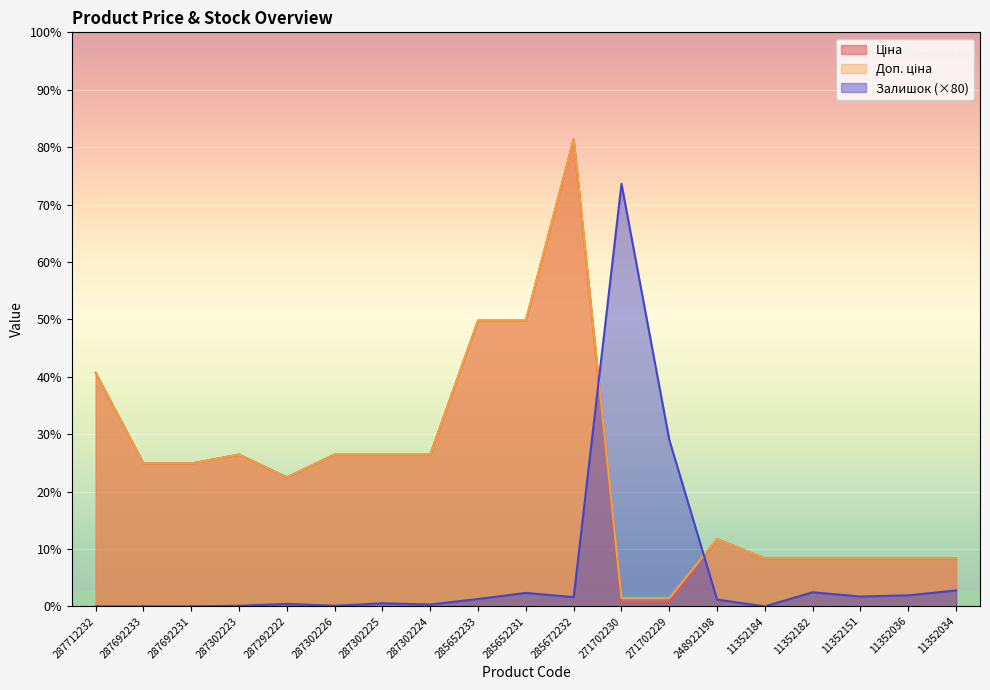

At which label does Залишок first exceed 880?

285652233